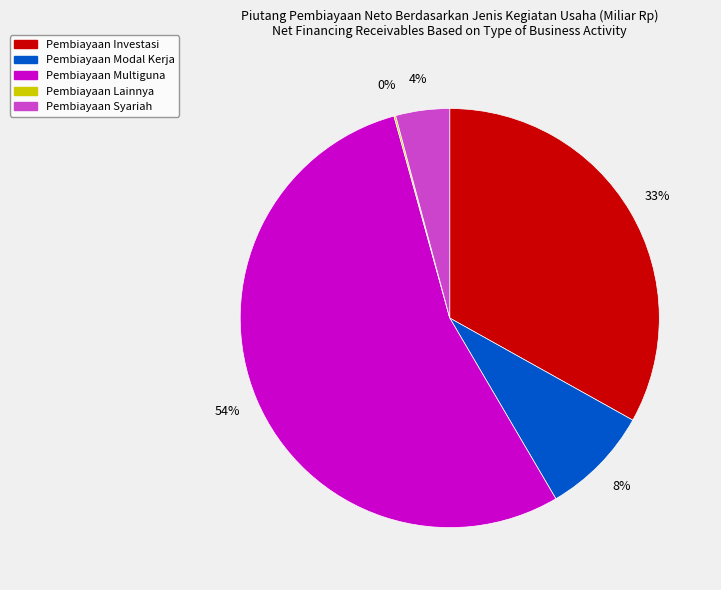

Which slice is the largest?

Pembiayaan Multiguna